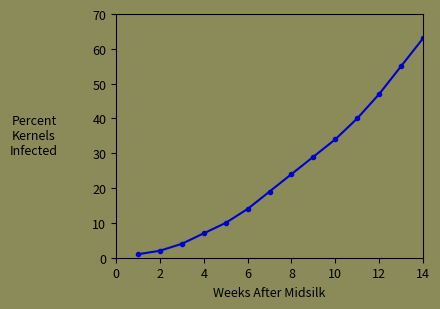

What is the difference between the maximum and second lowest values?

61